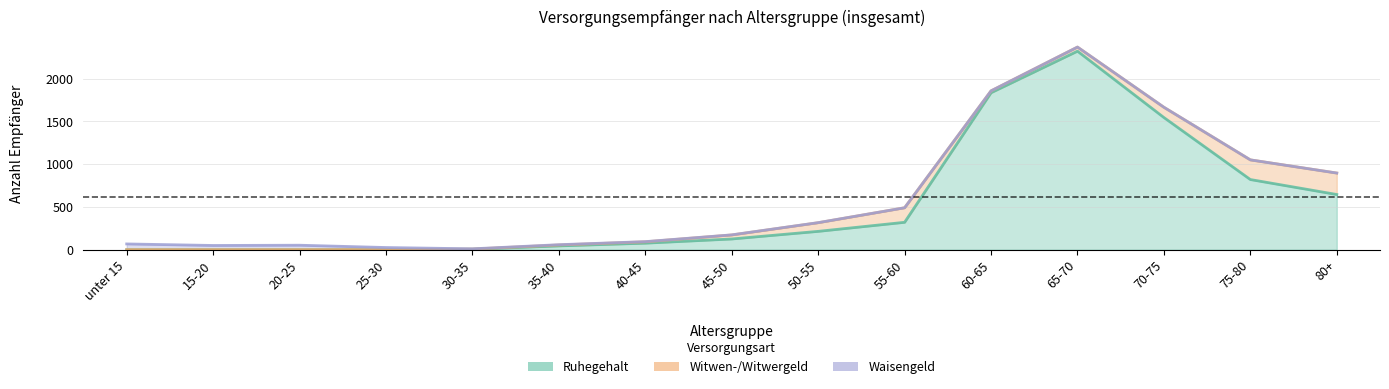

What is the average value of the Waisengeld series?

13